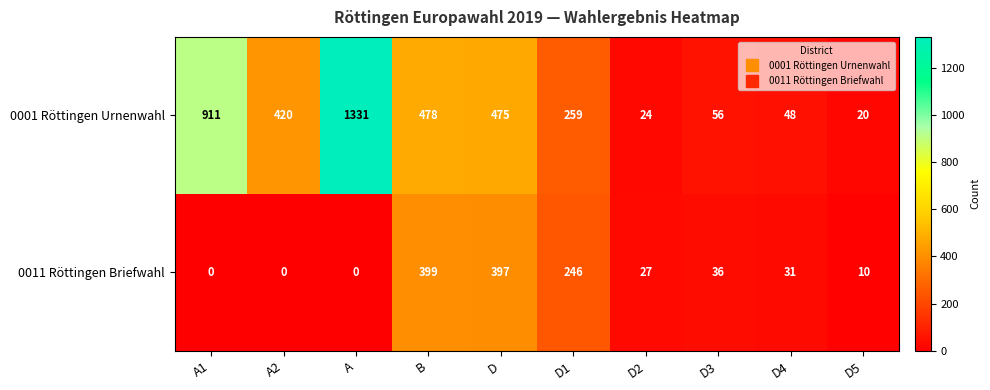

What is the approximate value of 0011 Röttingen Briefwahl at D3?

36